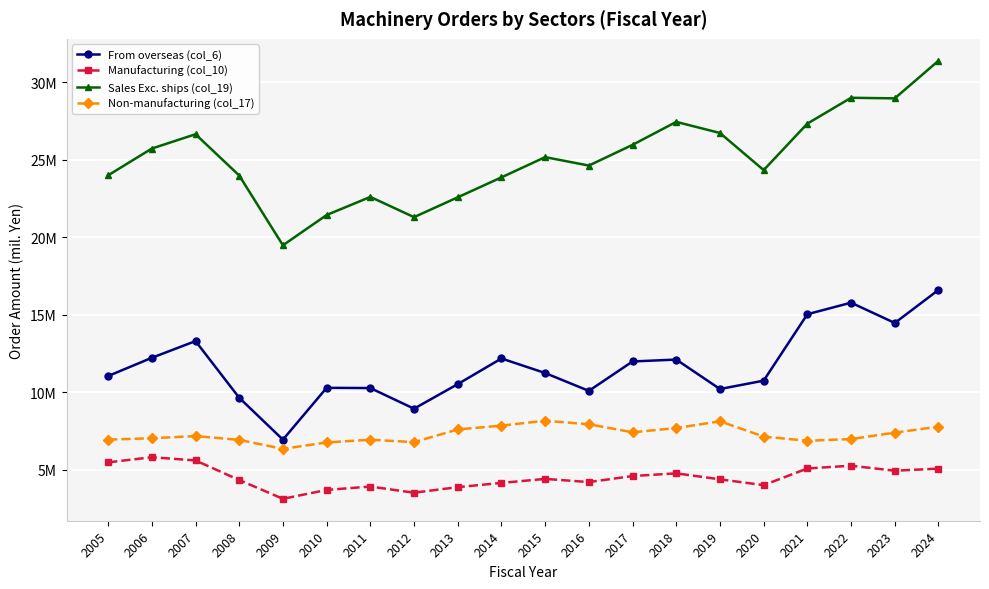

What is the lowest value of the Sales Exc. ships (col_19) series?

19479582